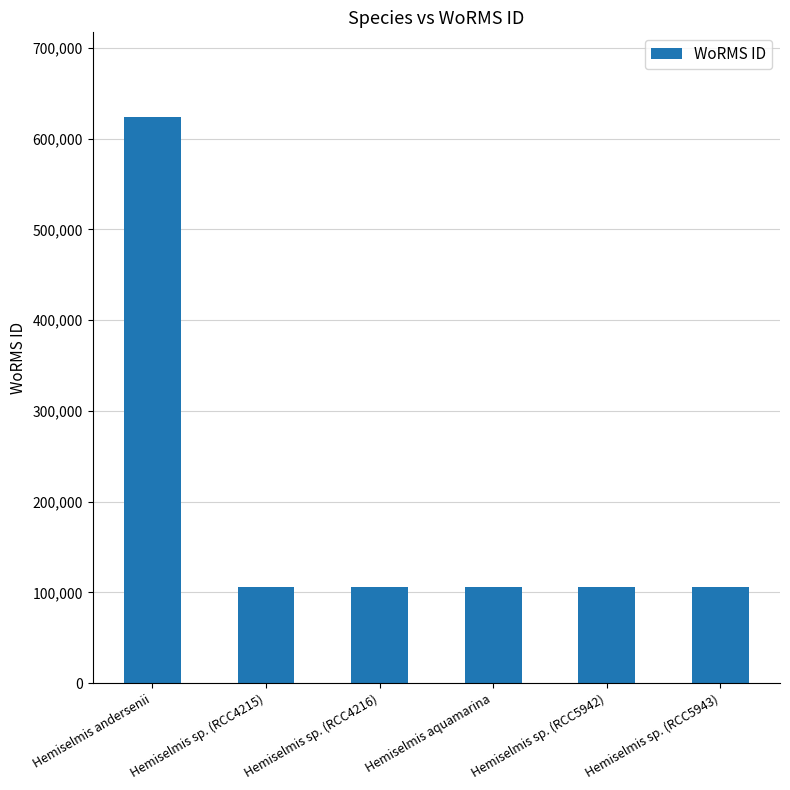

What is the change in value from Hemiselmis andersenii to Hemiselmis sp. (RCC5943)?

-517162